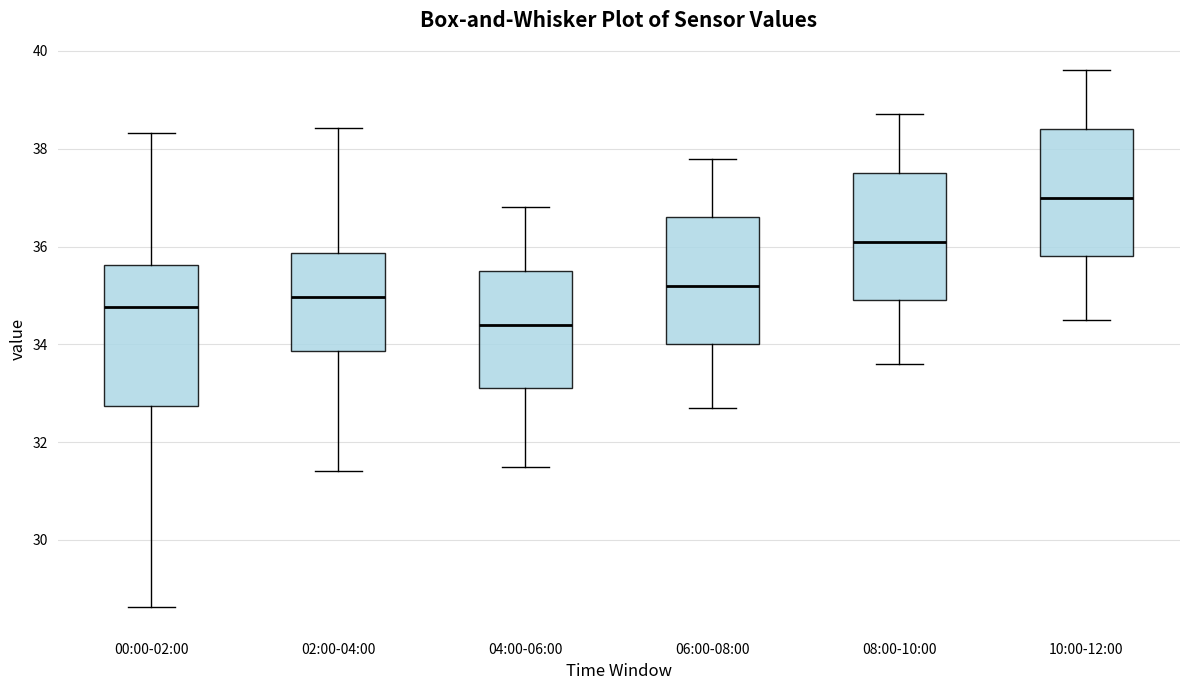

Comparing the boxes themselves (not the whiskers), which one is the tallest?

00:00-02:00